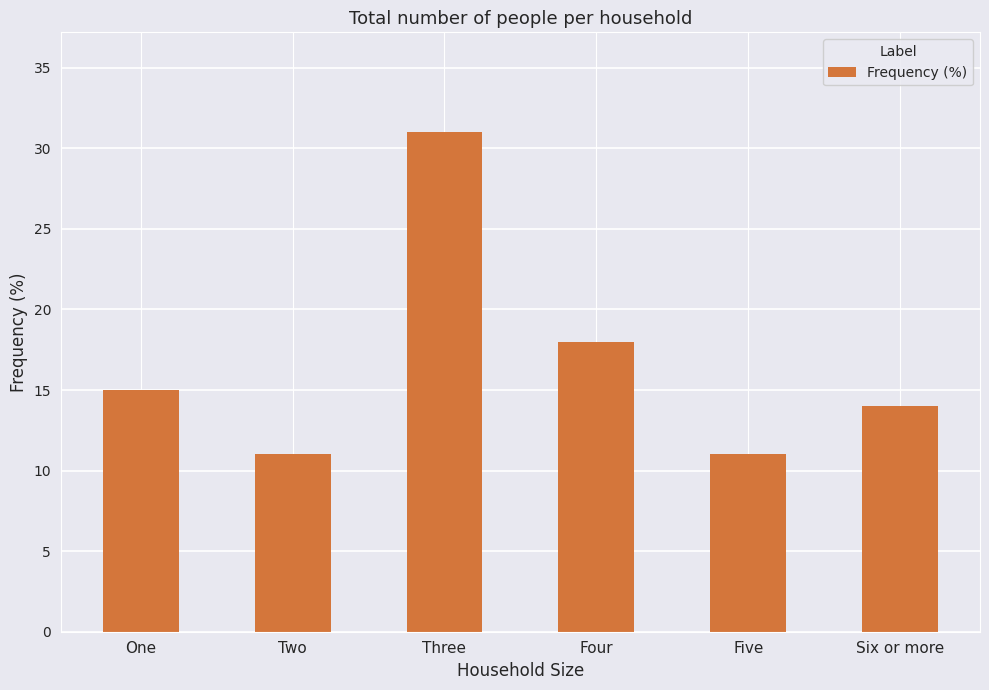

What is the ratio of the value at Six or more to the value at One?

0.9